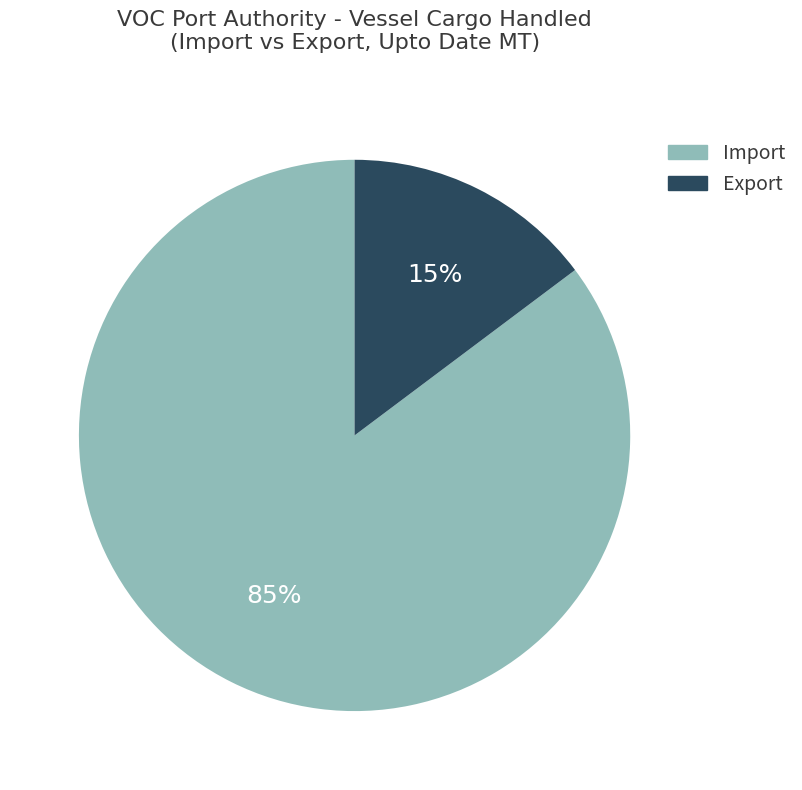

To the nearest percent, what is the difference between the Import and Export slice percentages?

70%